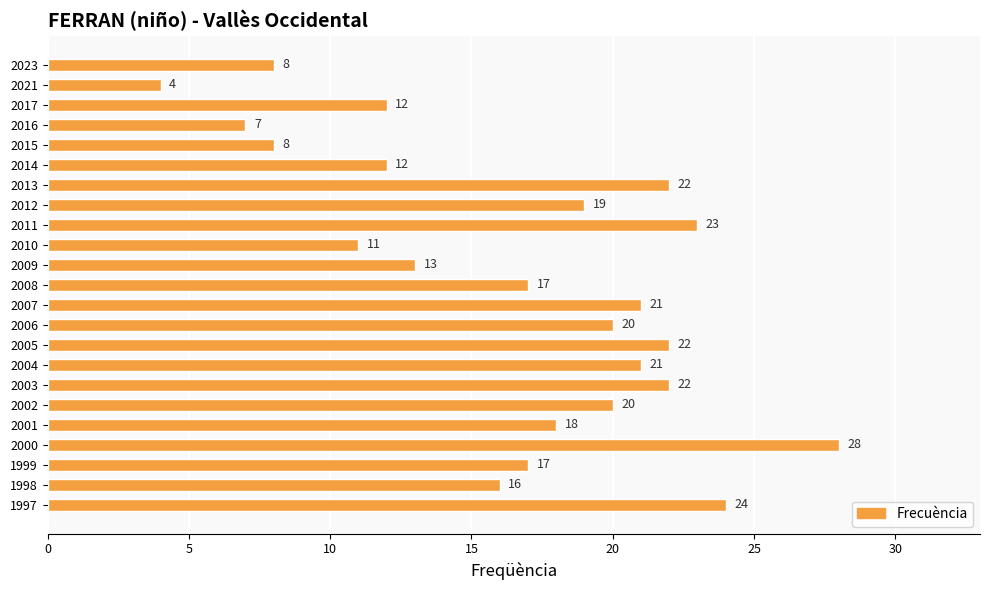

Reading top to bottom, extract all data points from this chart.

2023=8	2021=4	2017=12	2016=7	2015=8	2014=12	2013=22	2012=19	2011=23	2010=11	2009=13	2008=17	2007=21	2006=20	2005=22	2004=21	2003=22	2002=20	2001=18	2000=28	1999=17	1998=16	1997=24